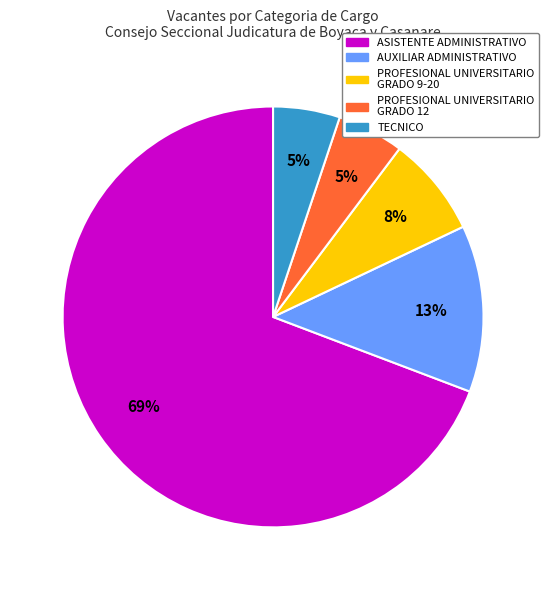

Which slice is the largest?

ASISTENTE ADMINISTRATIVO